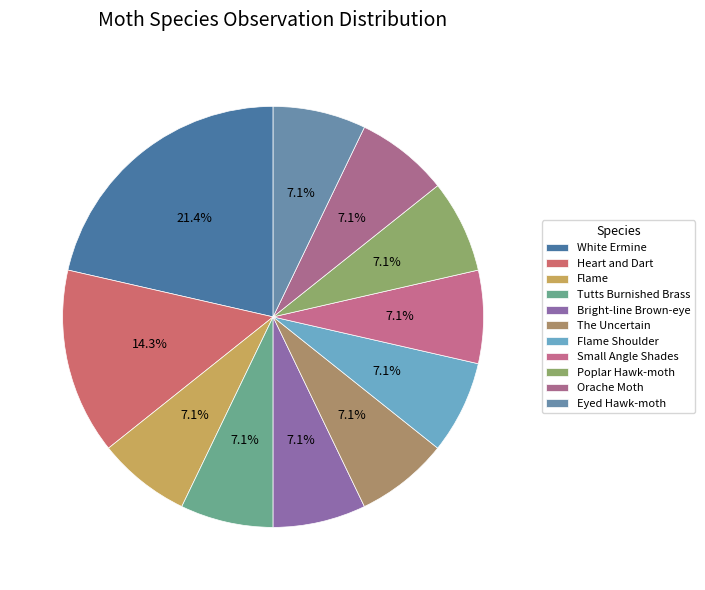

True or false: Tutts Burnished Brass accounts for 12% of the total.

False